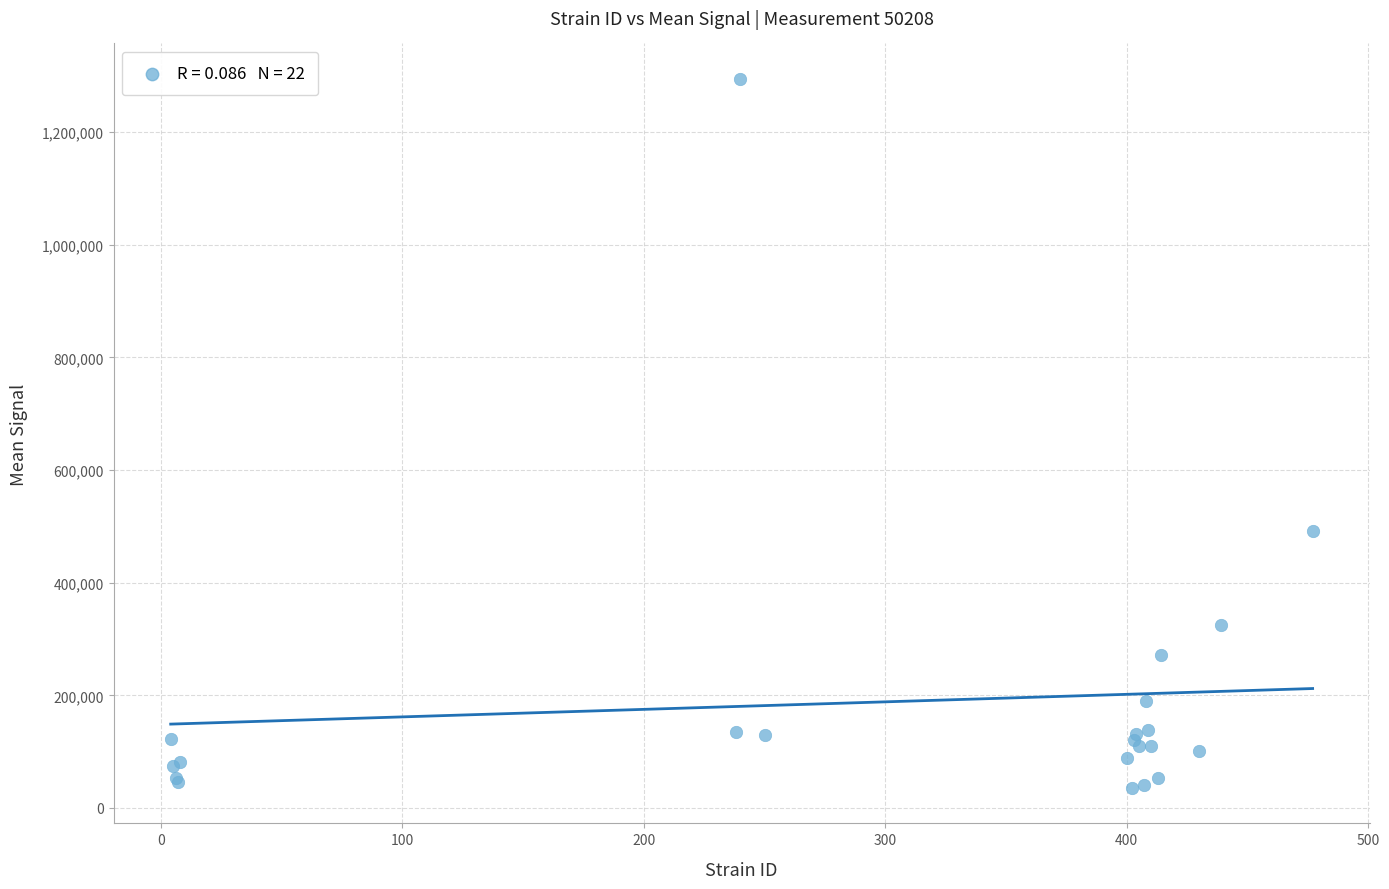

What Y value in the scatter plot is closest to 665043?

491832.8